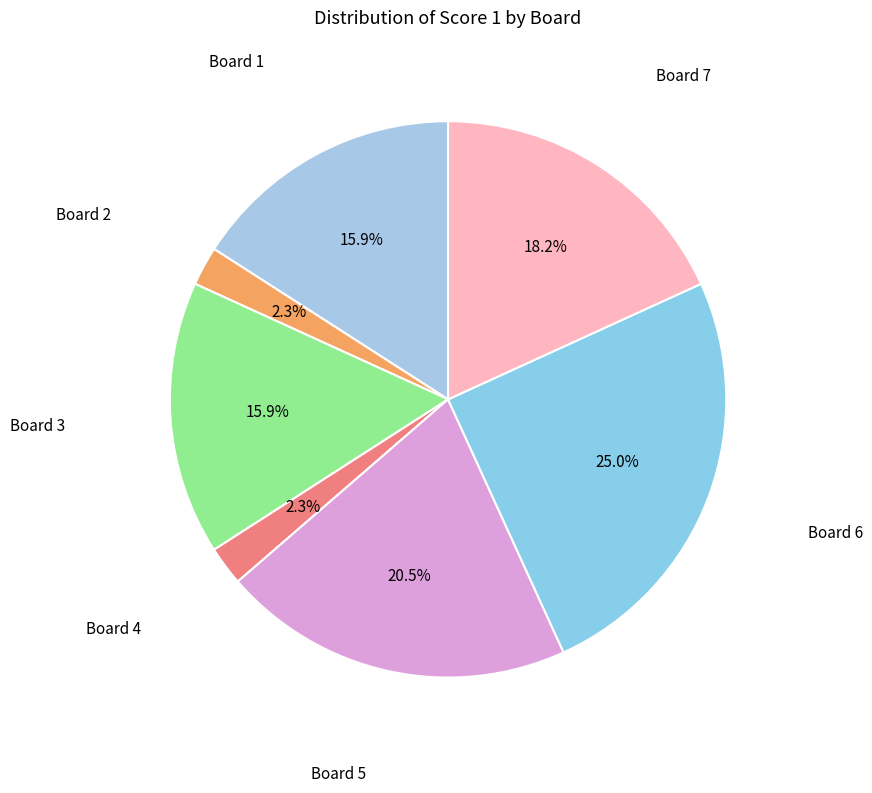

Which slice is the largest?

Board 6